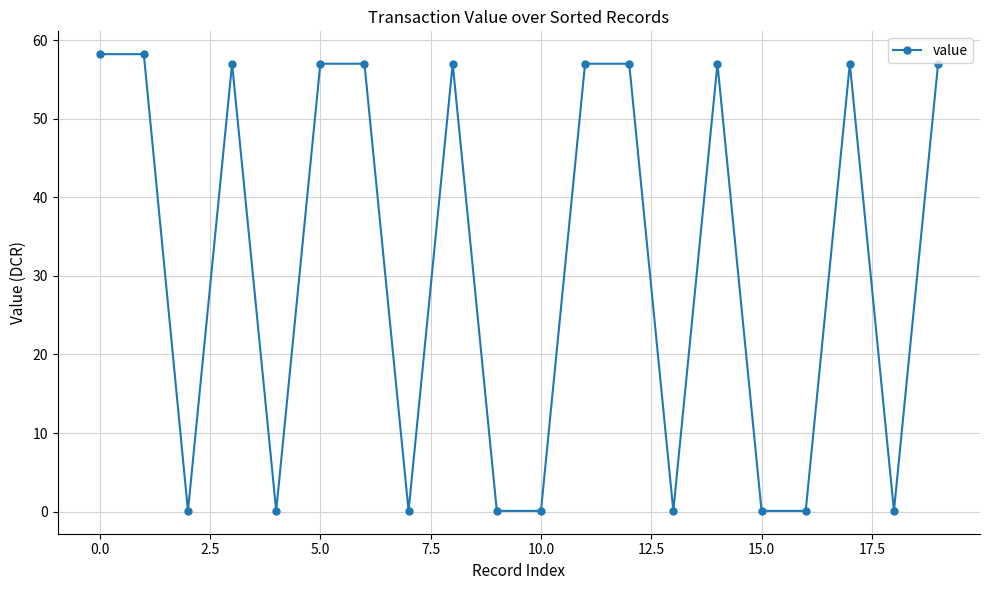

What is the value of the 20th point from the left?

57.0